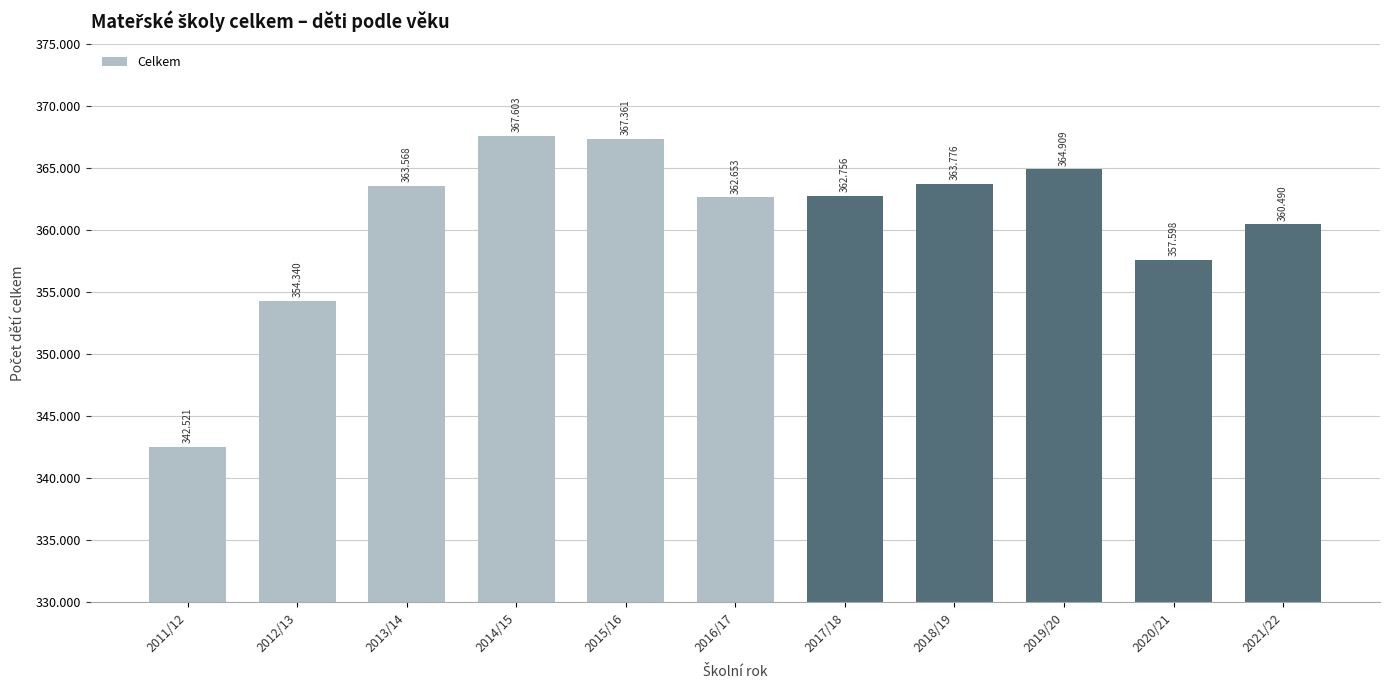

What is the change in value from 2012/13 to 2015/16?

+13021